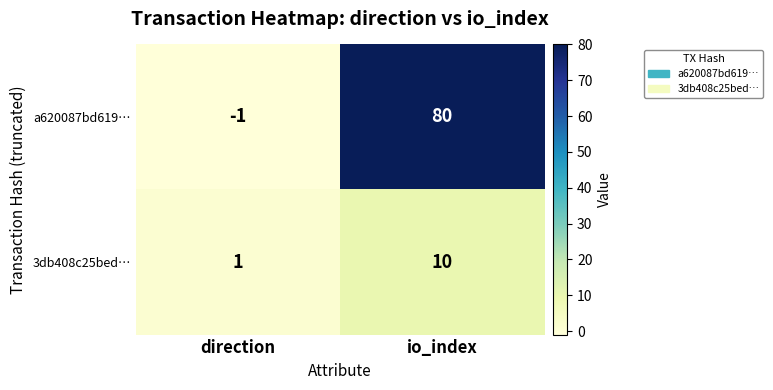

Count the number of data series in this chart.

2